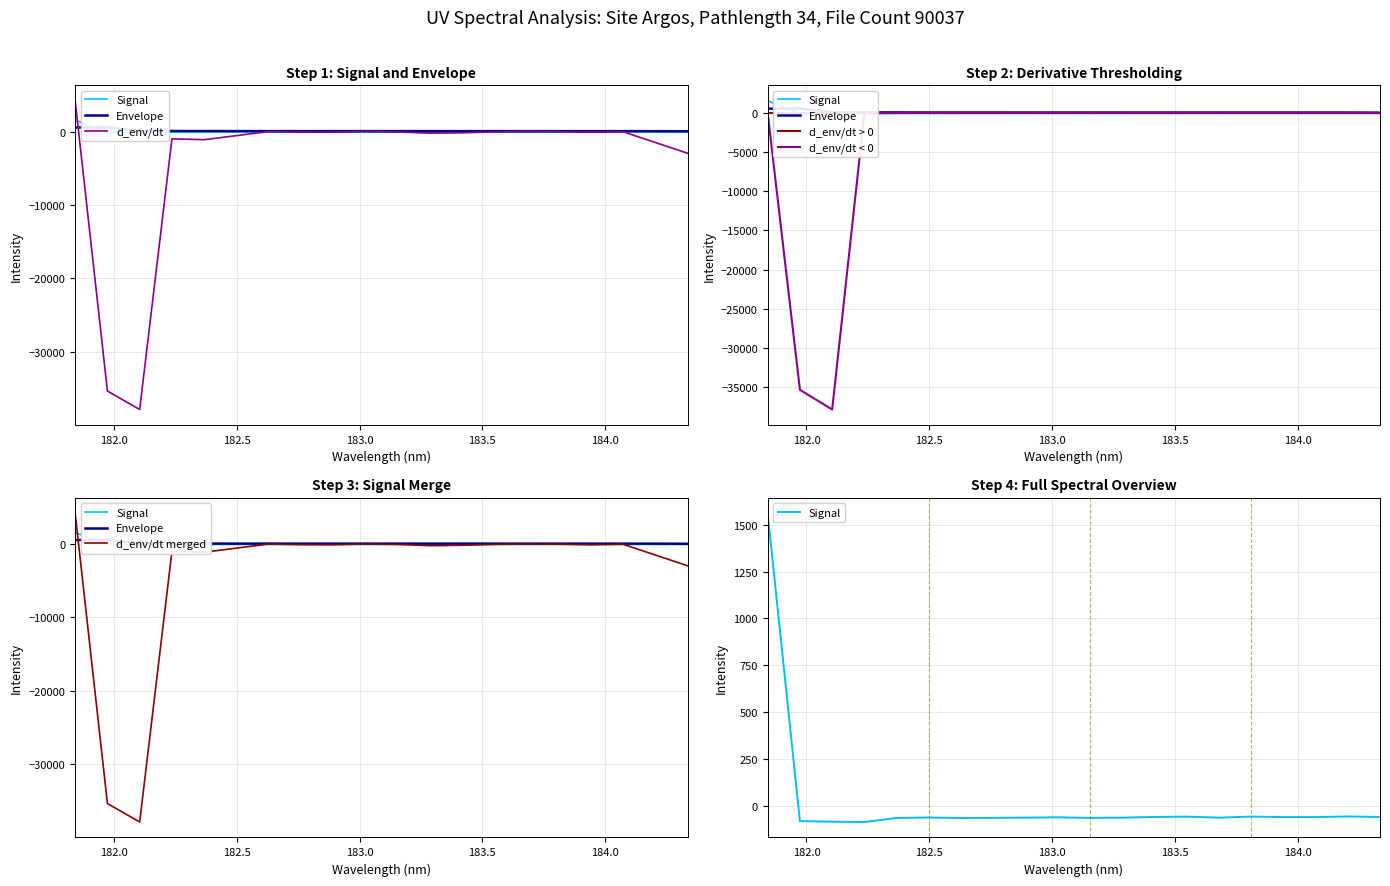

At how many categories does at least one series exceed -35901?

20